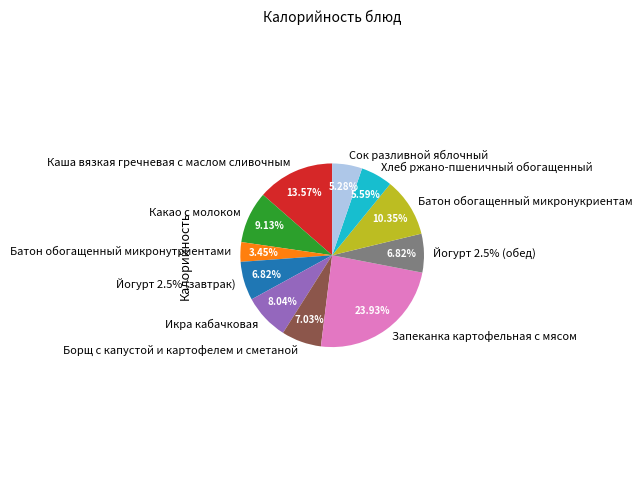

Count the number of slices in the pie.

11